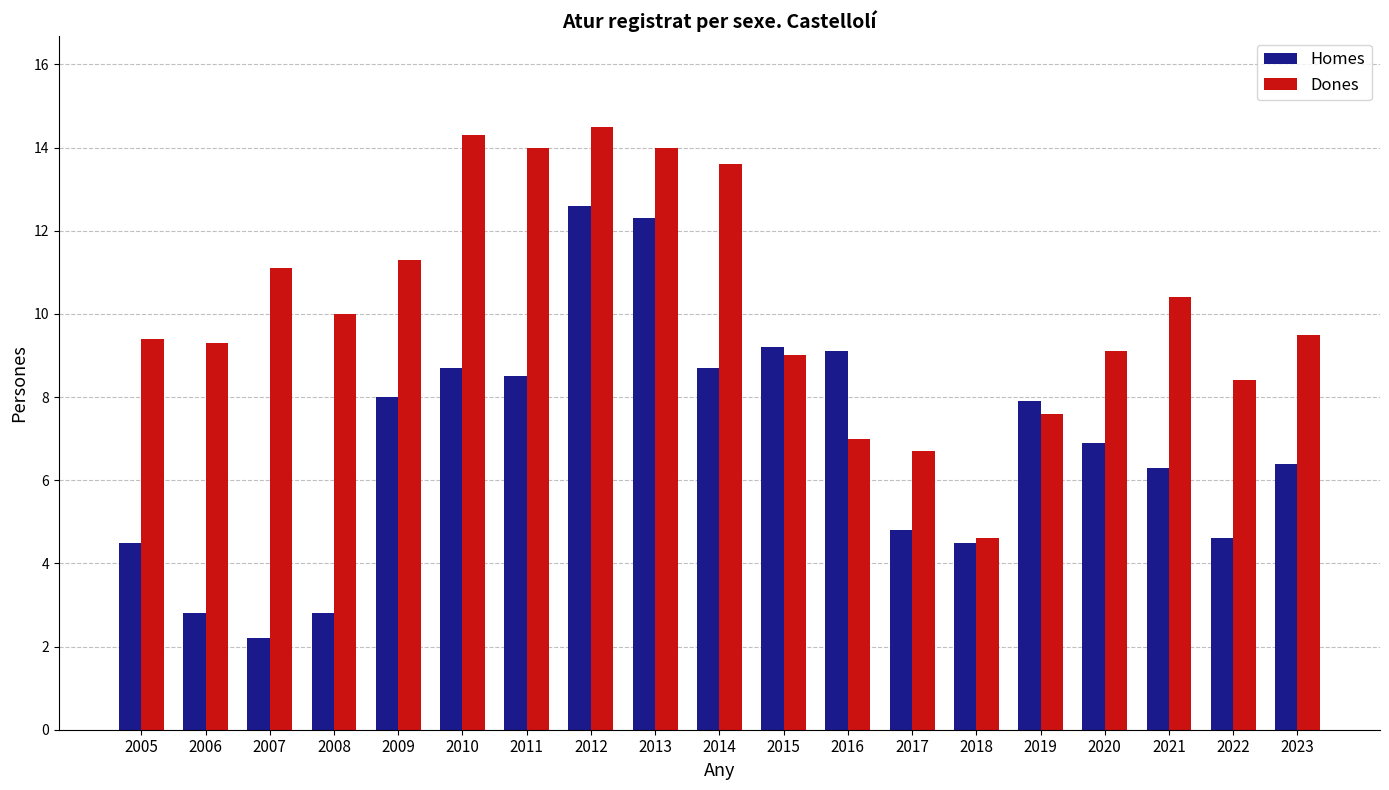

At which label does Dones first exceed 9?

2005